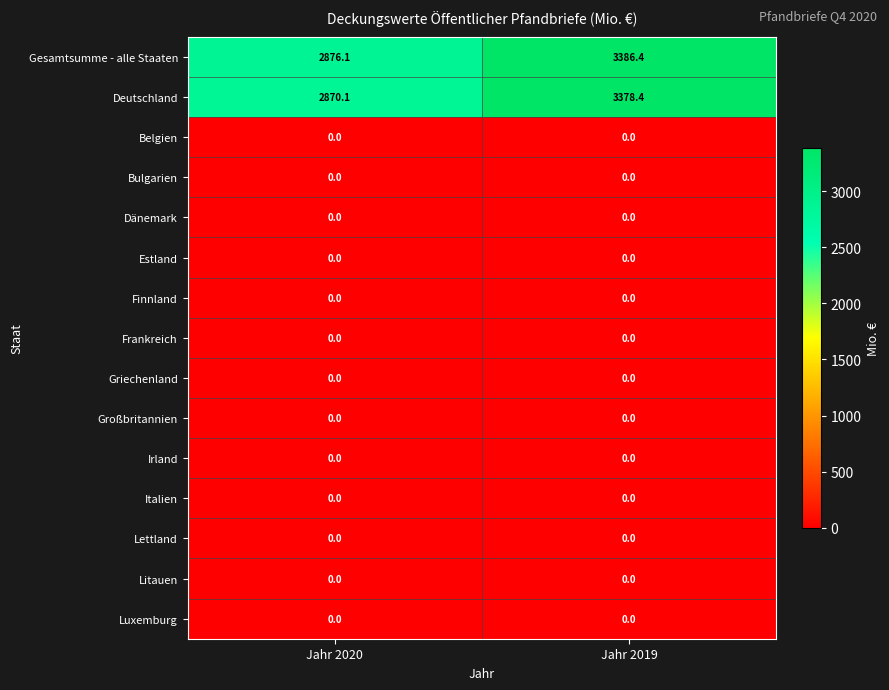

At how many categories does at least one series exceed 45?

2